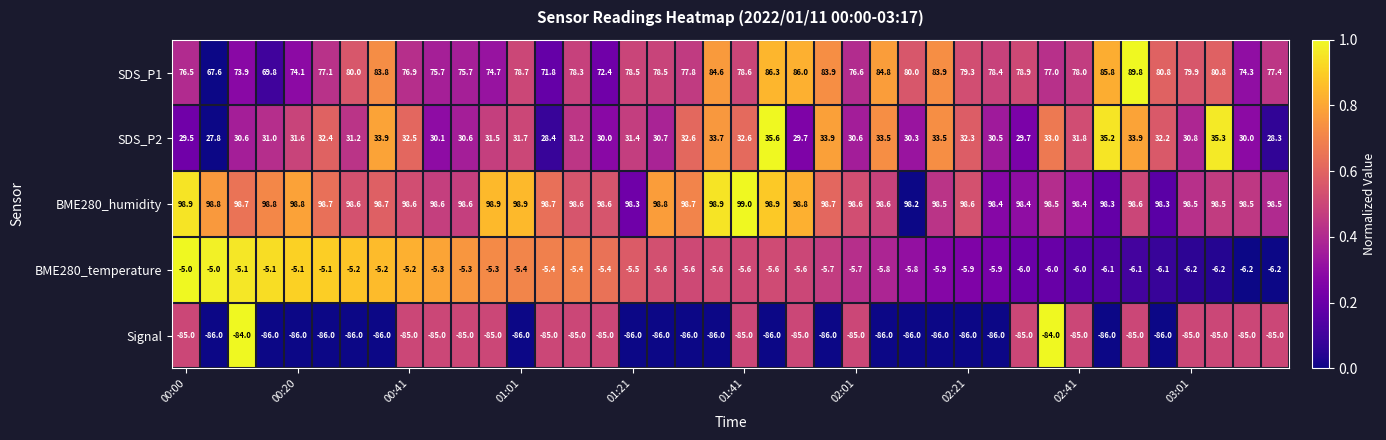

What is the smallest value displayed?

-86.0